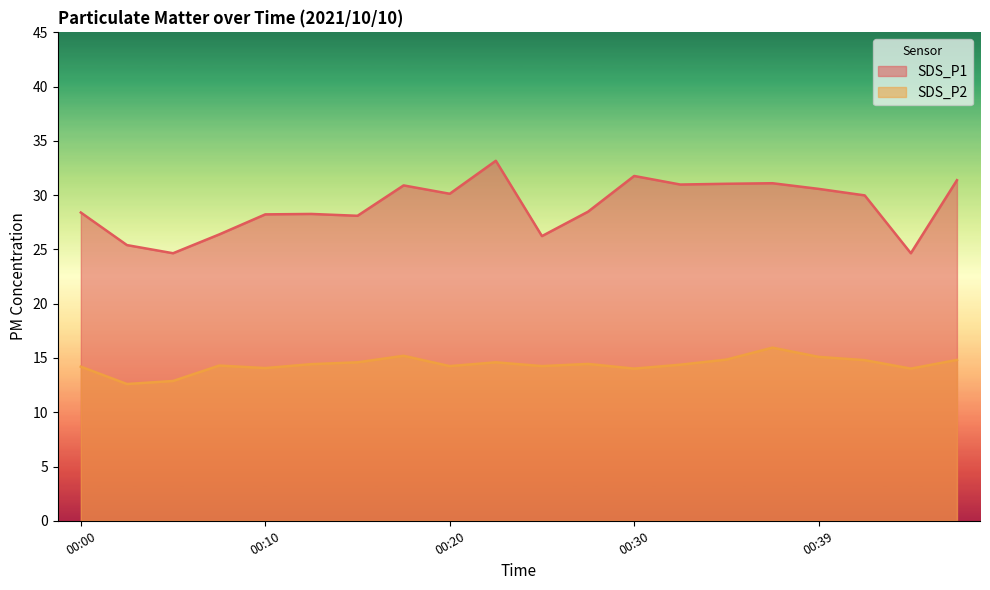

What is the total value across all series at 00:32?

45.4